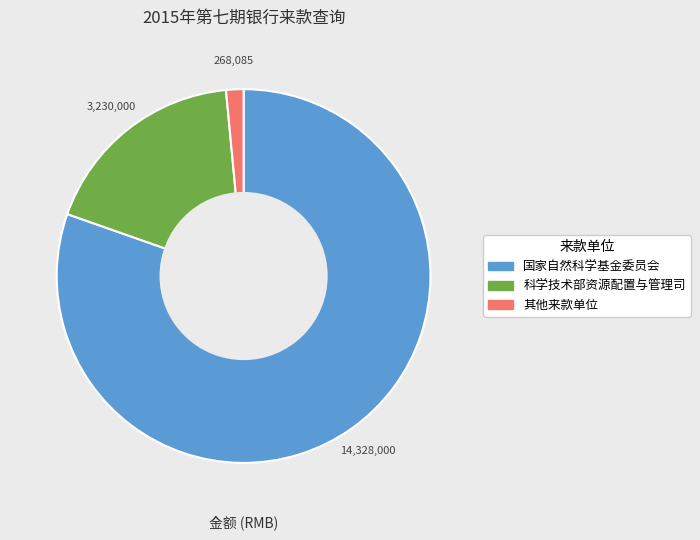

Is there a majority slice in this chart?

Yes